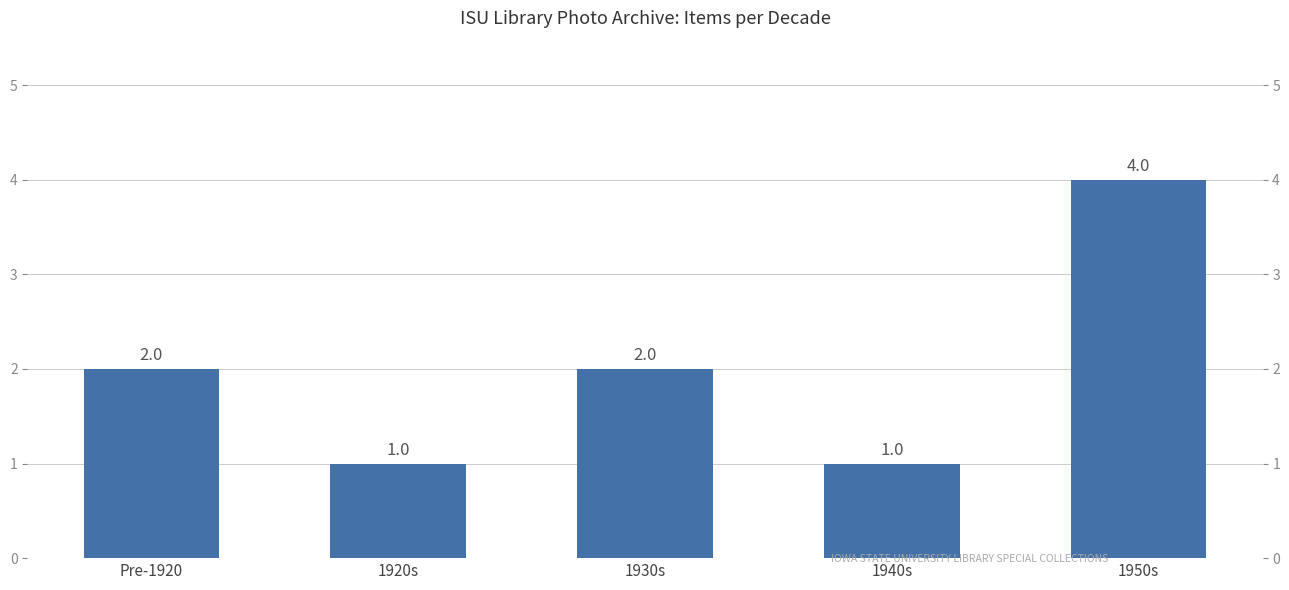

List the labels in order of value, largest first.

1950s, Pre-1920, 1930s, 1920s, 1940s